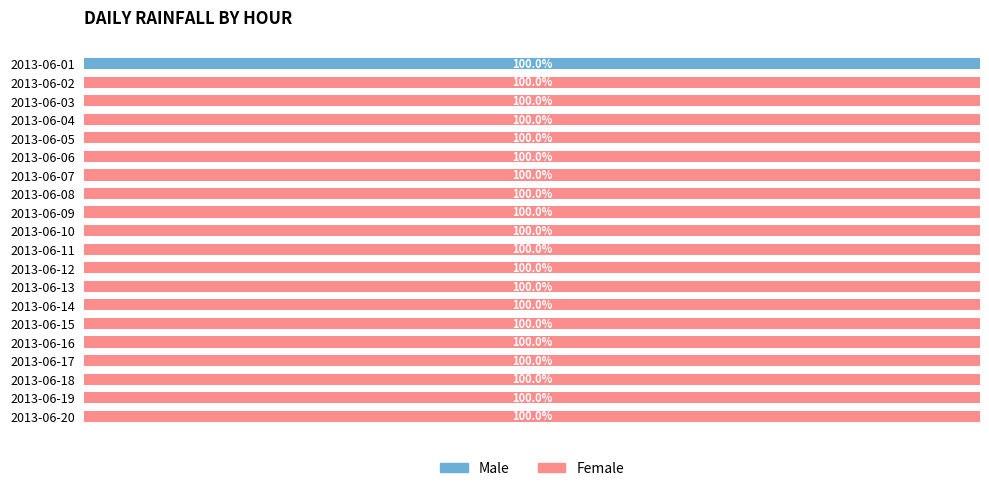

At which label does Male reach its peak?

2013-06-01